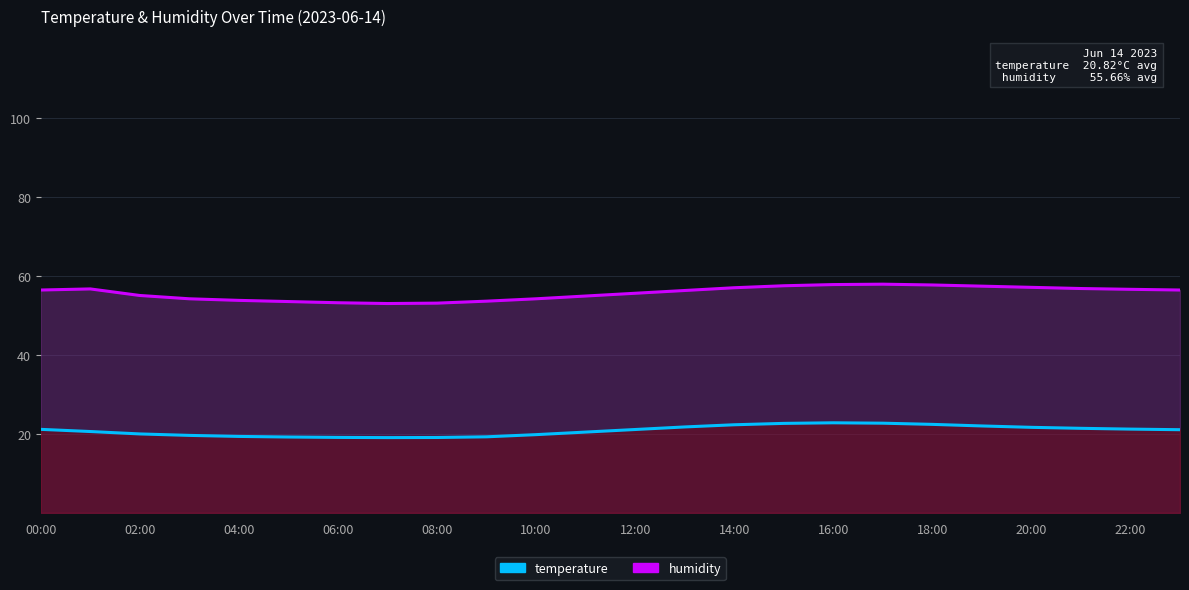

The value of temperature at 19 is 33.7. True or false?

False